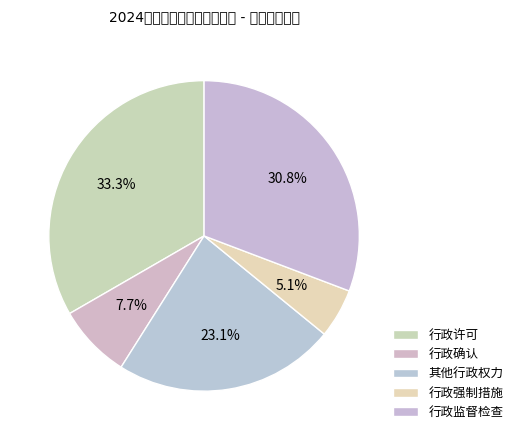

True or false: 行政强制措施 accounts for 5% of the total.

True